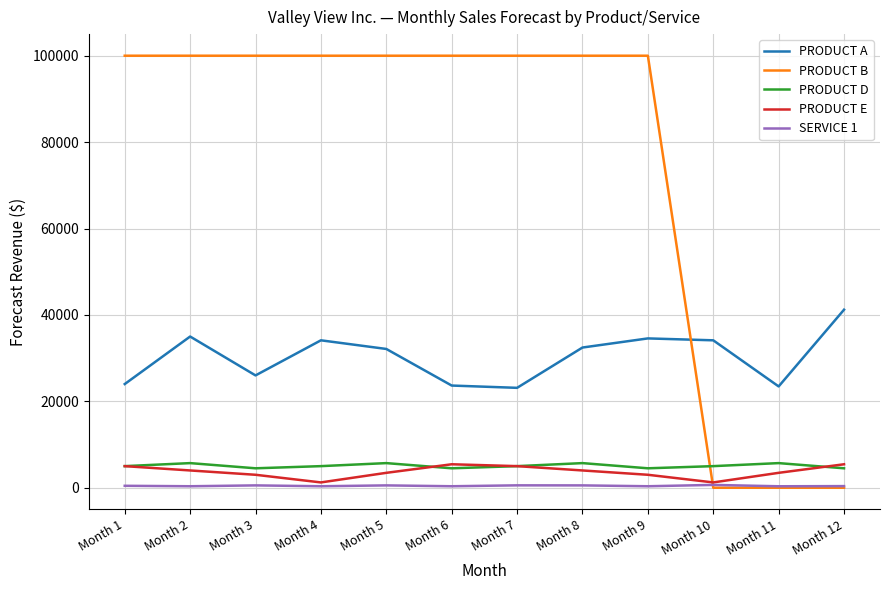

The PRODUCT B series shows 100000 at Month 4. True or false?

True